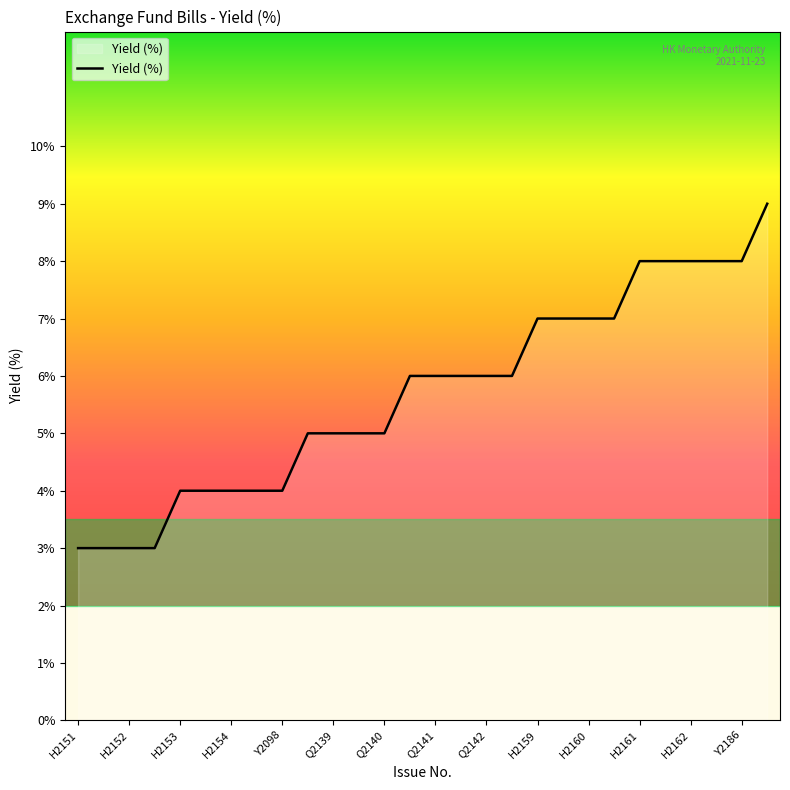

At which category does the chart reach its minimum across all series?

H2151